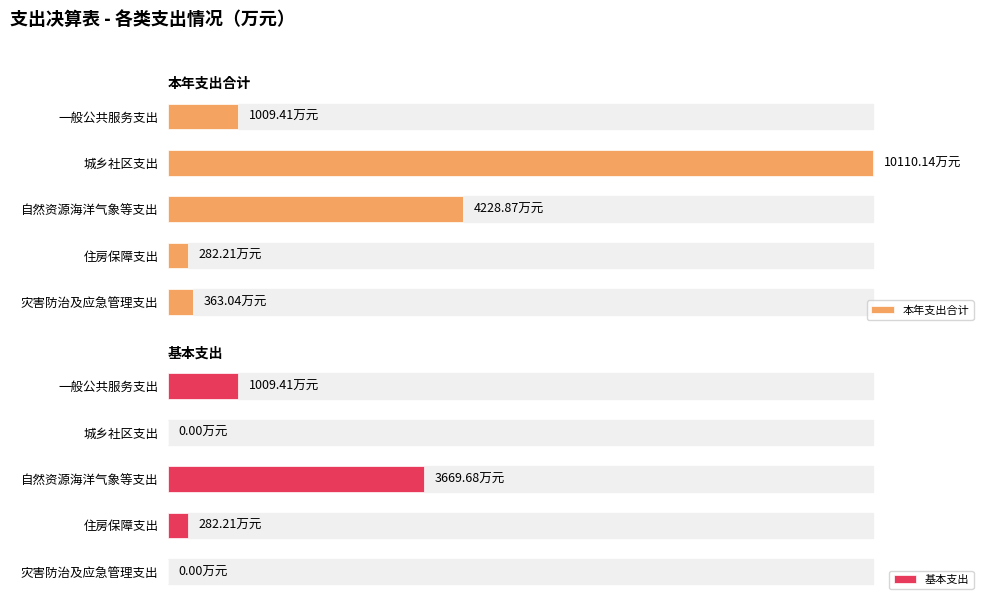

Which series has the largest range (max minus min)?

本年支出合计